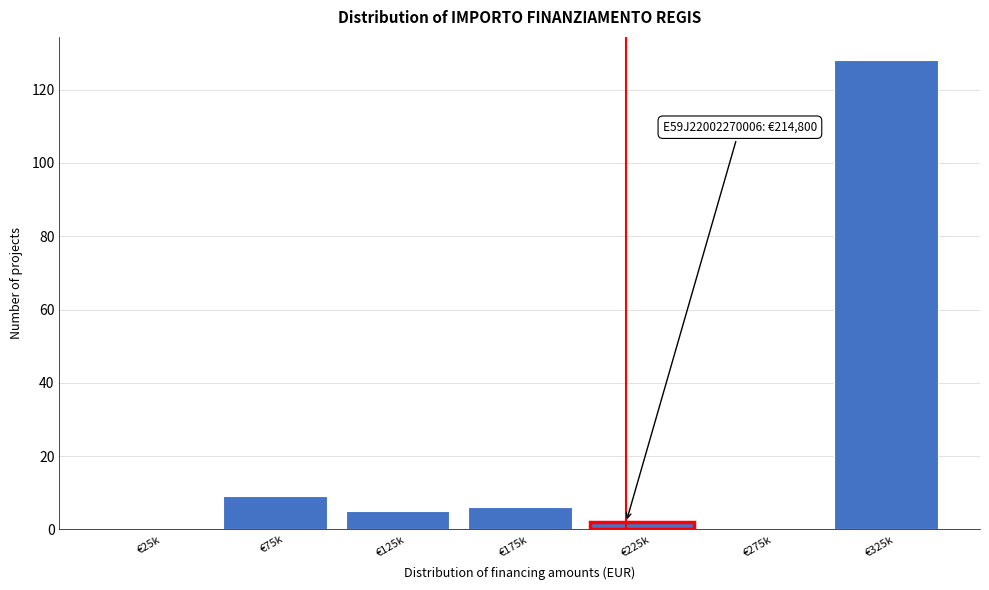

Reading right to left, list all the values displayed in this chart.

€325k=128	€275k=0	€225k=2	€175k=6	€125k=5	€75k=9	€25k=0